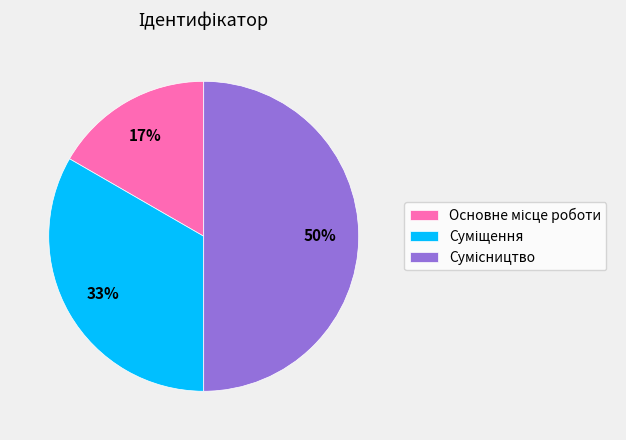

To the nearest percent, what is the difference between the largest and smallest slice percentages?

33%